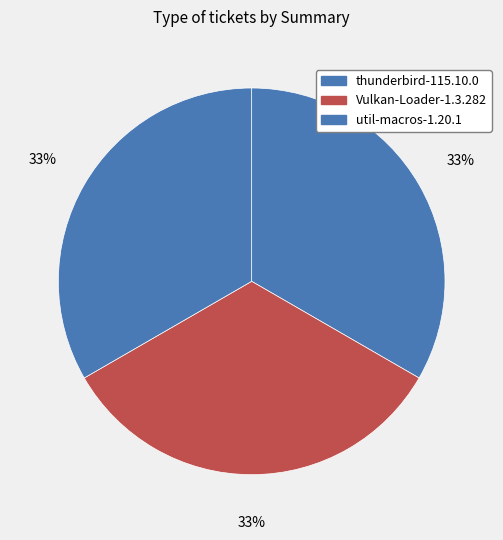

What portion of the pie excludes util-macros-1.20.1?

66.7%